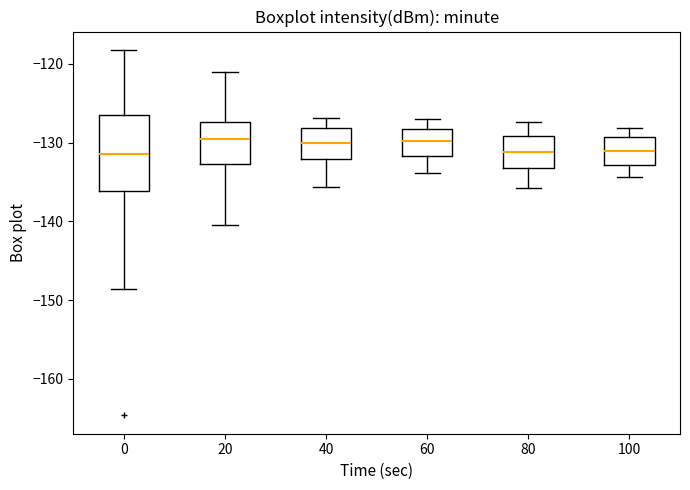

Reading left to right, read every box against the y-axis: the position of its median line, the range the box covers, and the ends of its whiskers. The values are not printed on the chart, so give them approximately, as read against the axis.

0: median -131, box -136 to -126, whiskers -149 to -118
20: median -130, box -133 to -127, whiskers -140 to -121
40: median -130, box -132 to -128, whiskers -136 to -127
60: median -130, box -132 to -128, whiskers -134 to -127
80: median -131, box -133 to -129, whiskers -136 to -127
100: median -131, box -133 to -129, whiskers -134 to -128